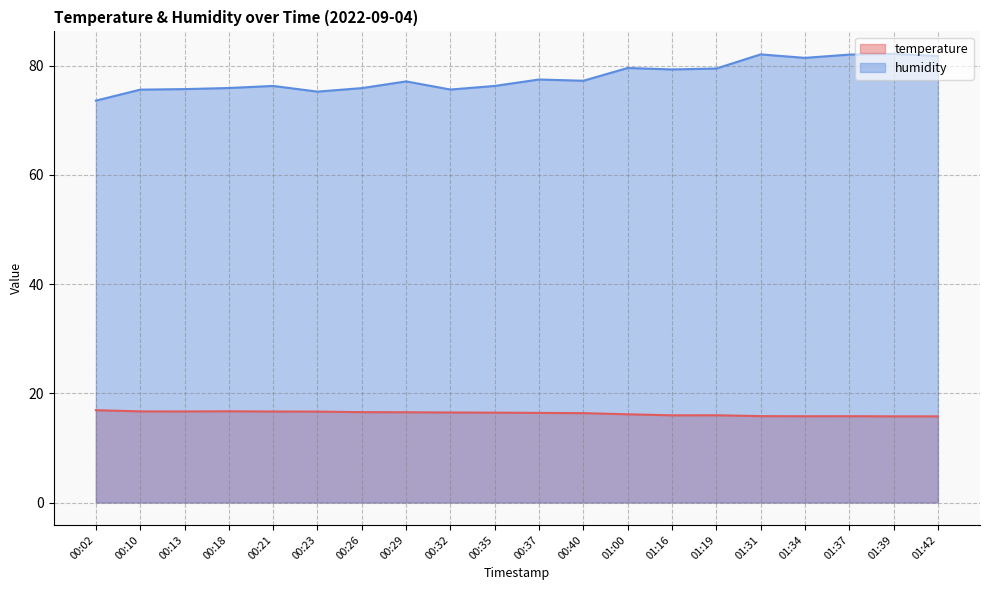

How many data points in humidity are less than 77?

9